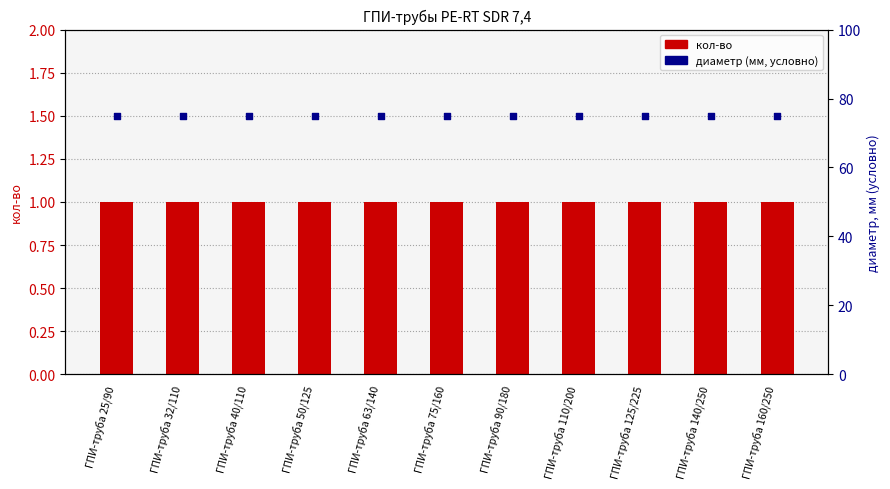

At how many categories does at least one series exceed 34?

11